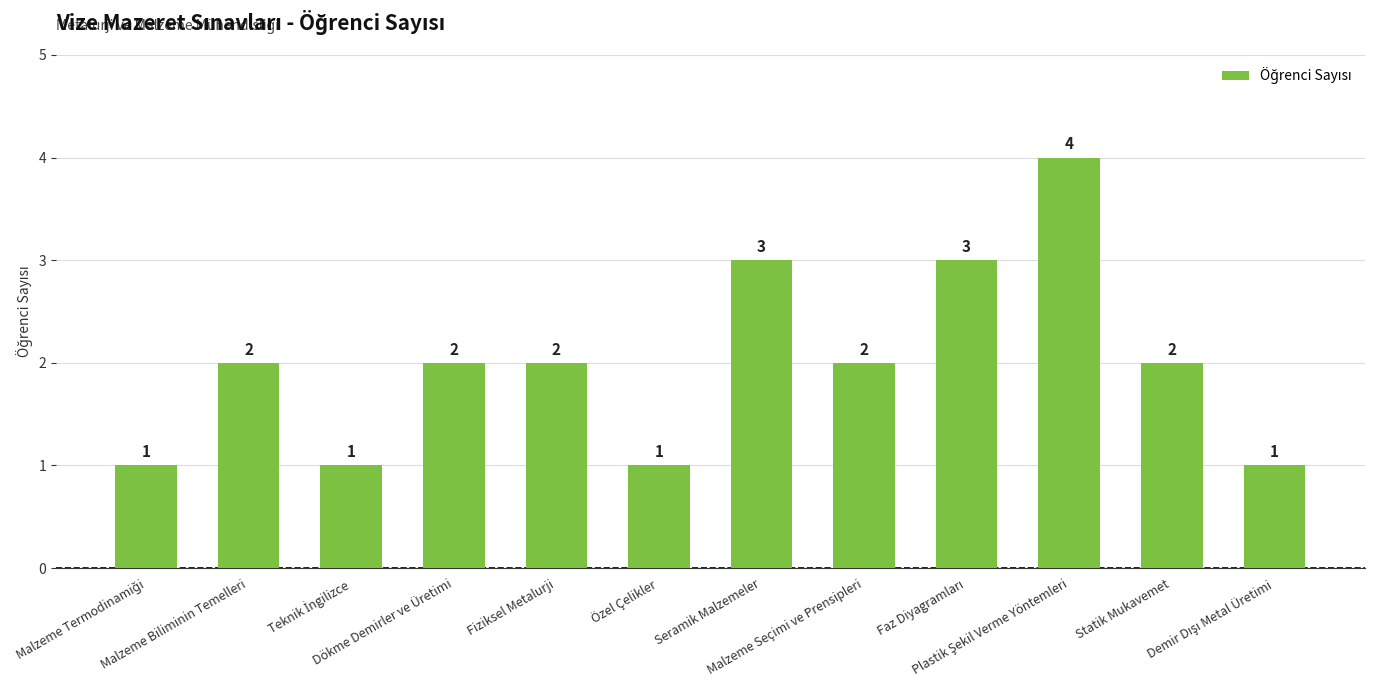

What is the label of the 5th bar from the right?

Malzeme Seçimi ve Prensipleri